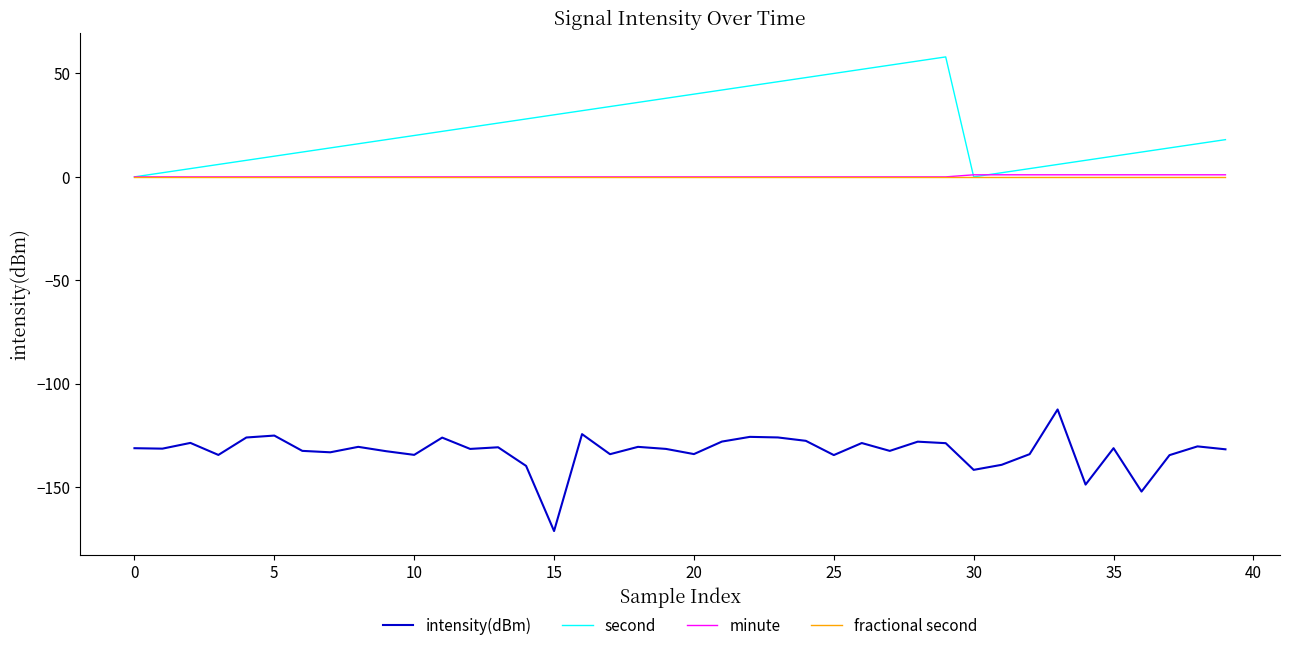

What is the minimum value shown in the chart?

-171.2